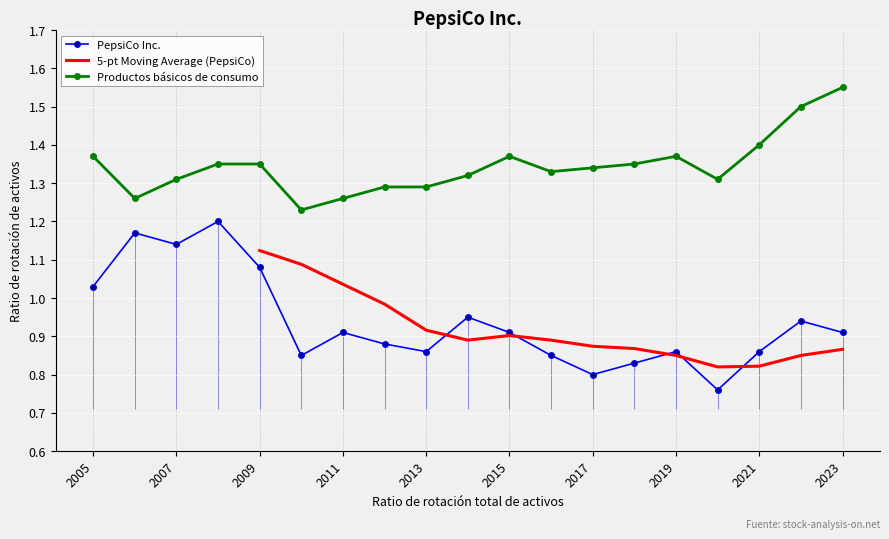

How many interior local peaks does the PepsiCo Inc. series have?

6